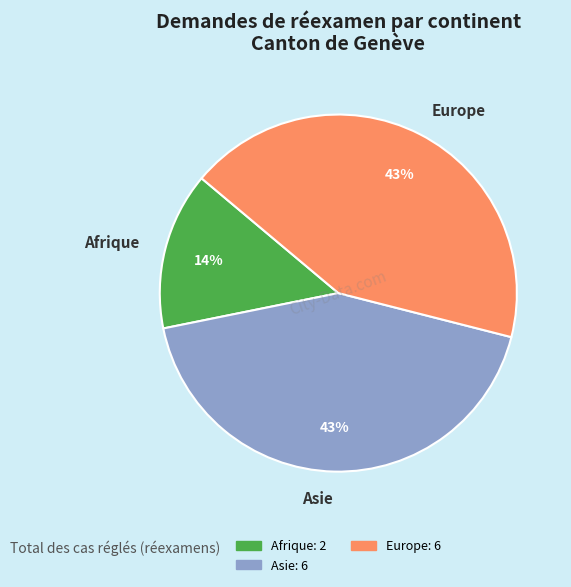

The Europe slice represents 38% of the pie. True or false?

False